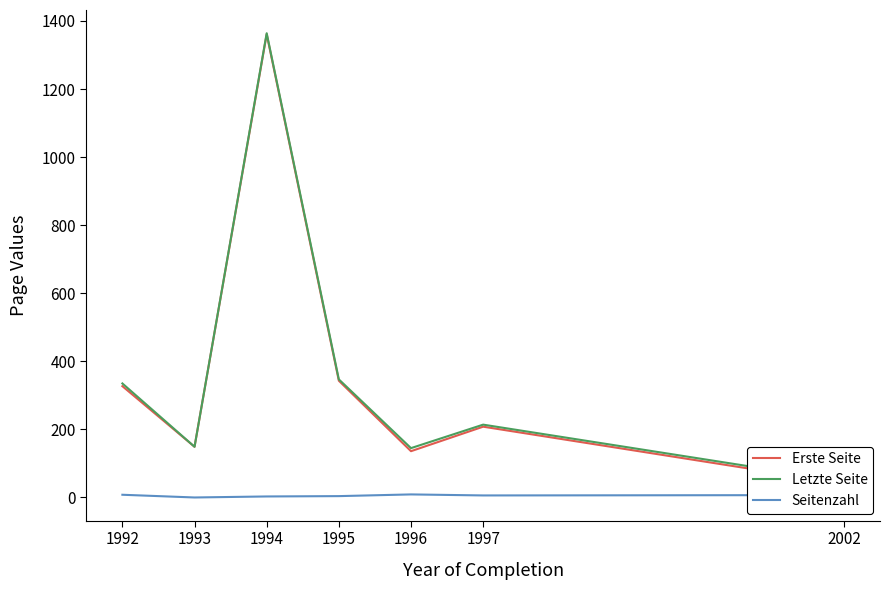

What is the average value of the Erste Seite series?

366